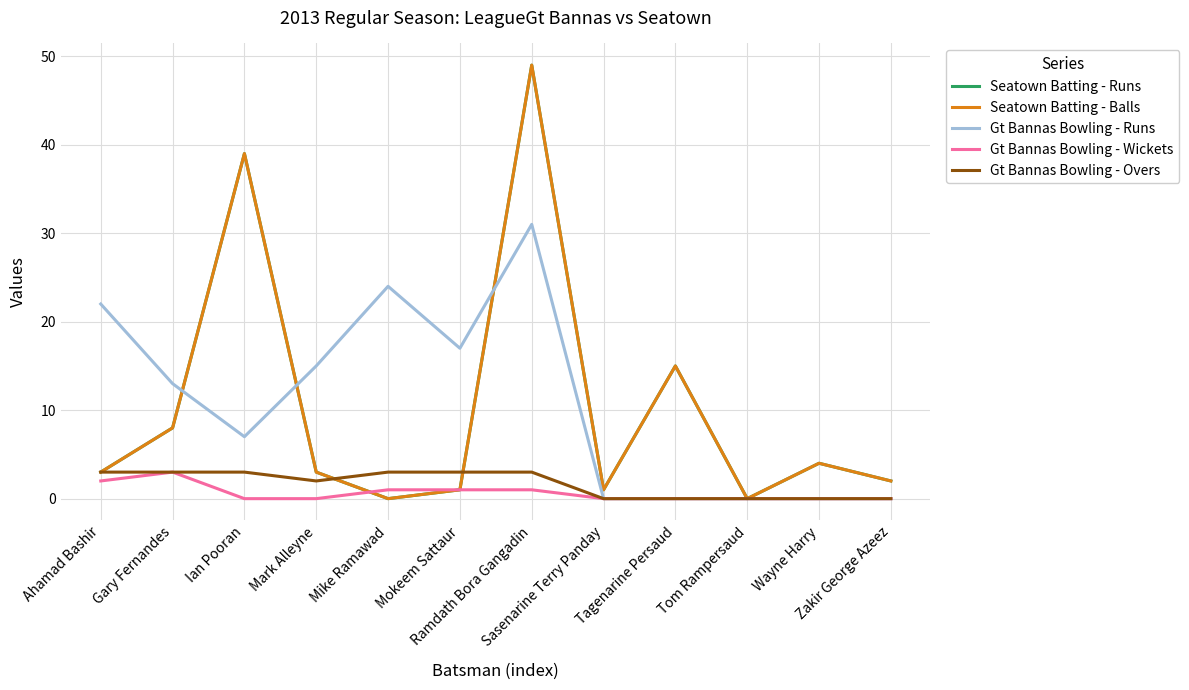

Does the chart display data point markers on the line(s)?

No